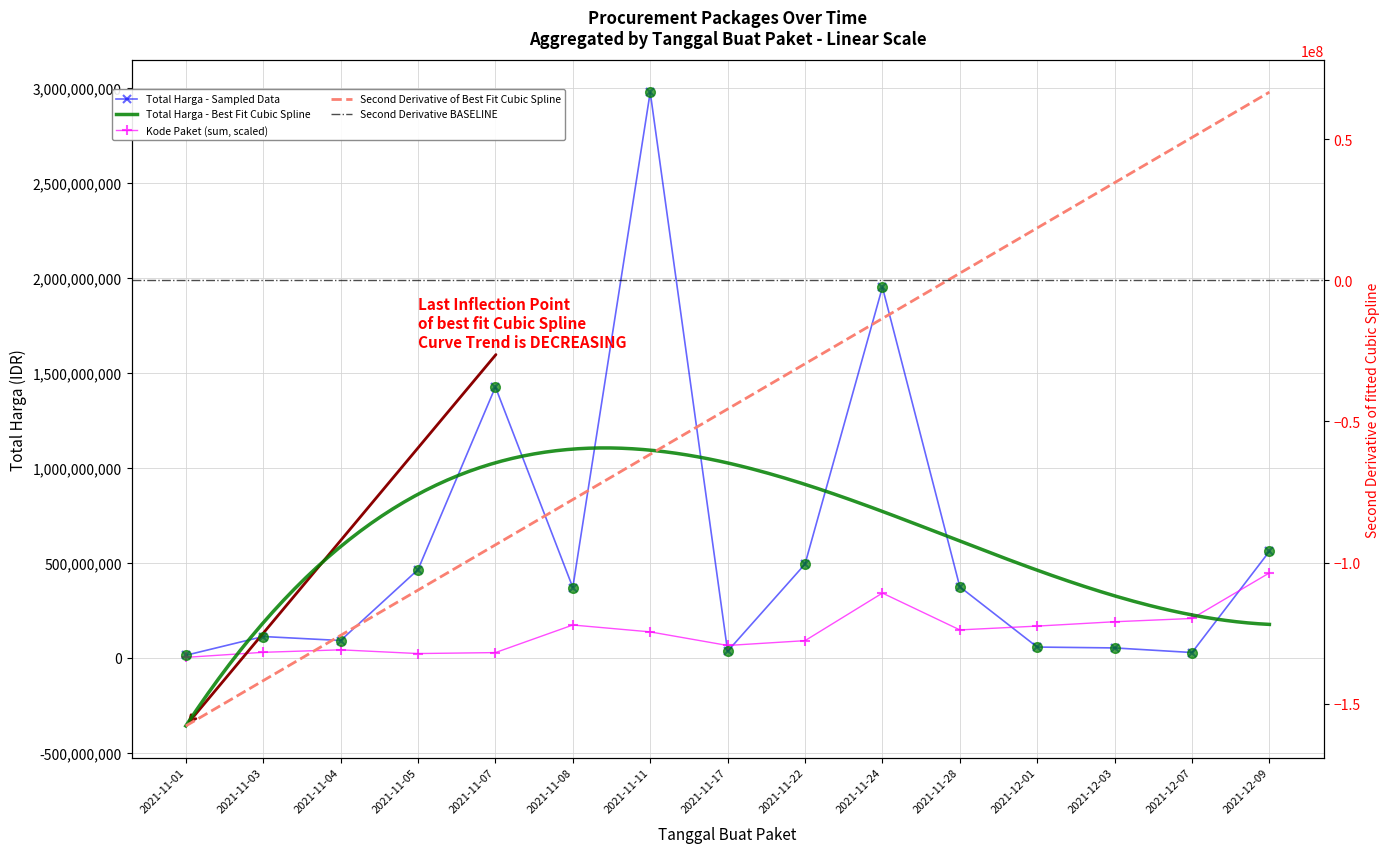

Does the chart have visible grid lines?

Yes